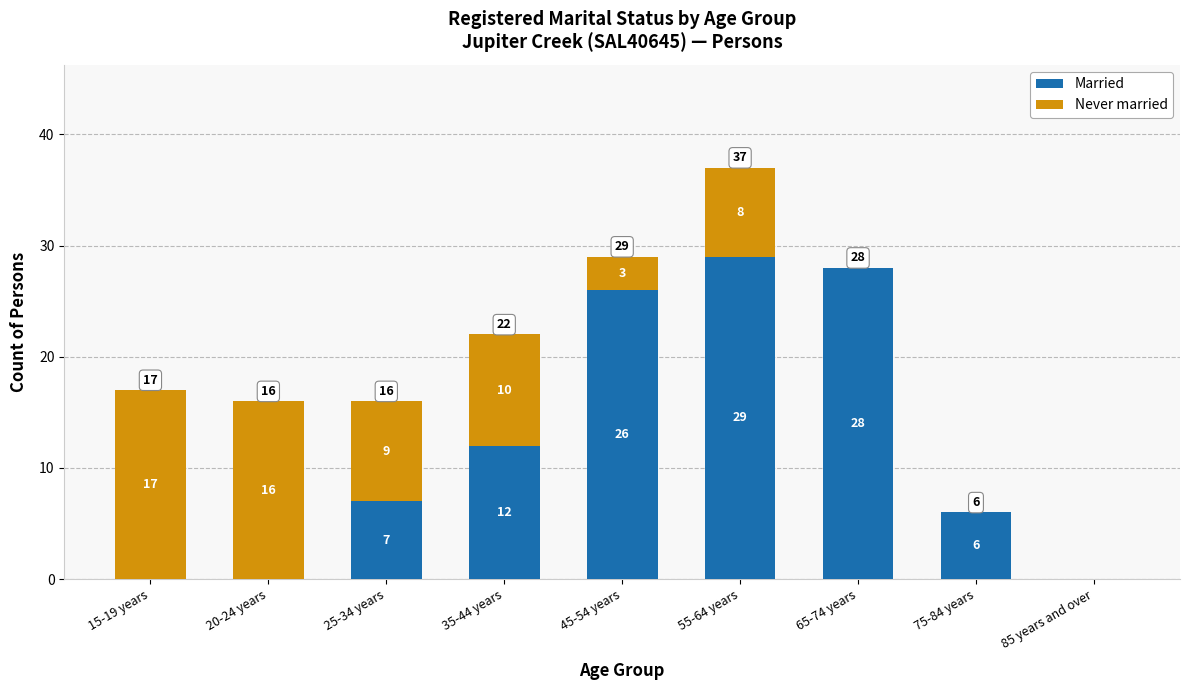

What is the highest value of the Married series?

29